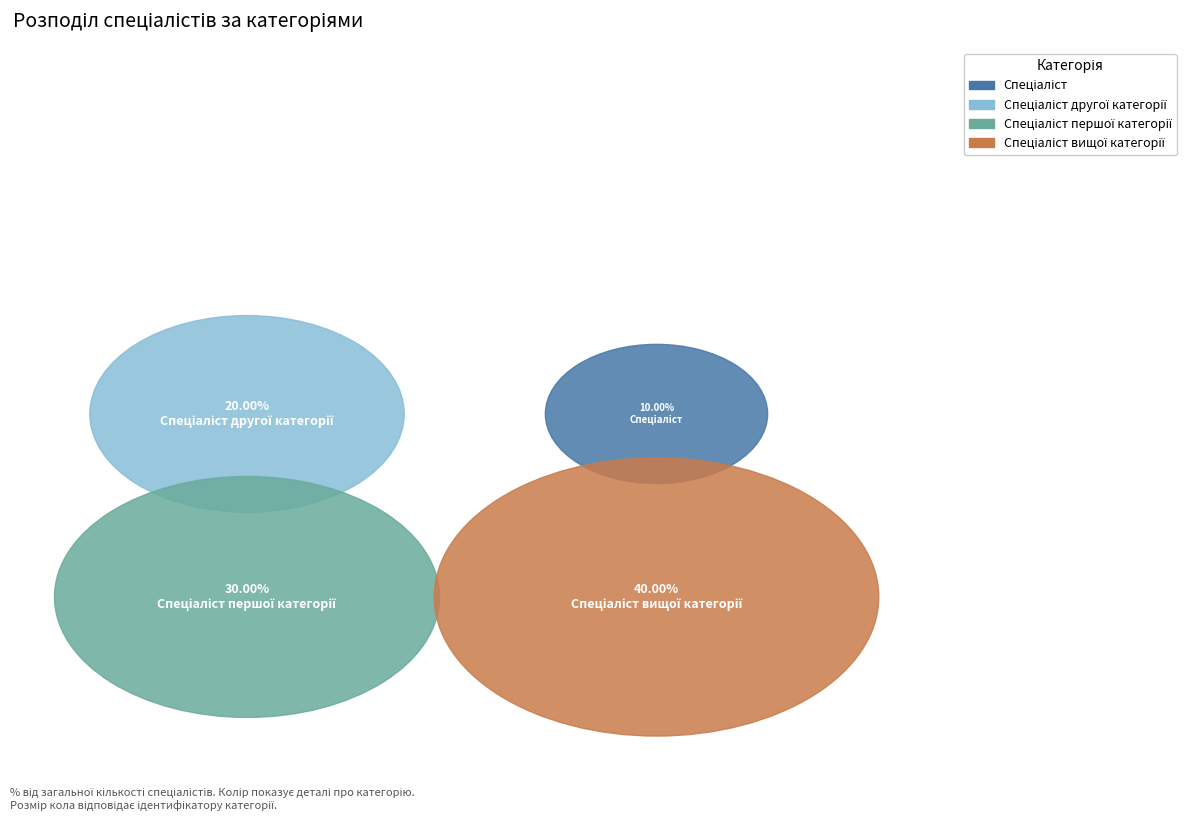

The Спеціаліст slice represents 10% of the pie. True or false?

True